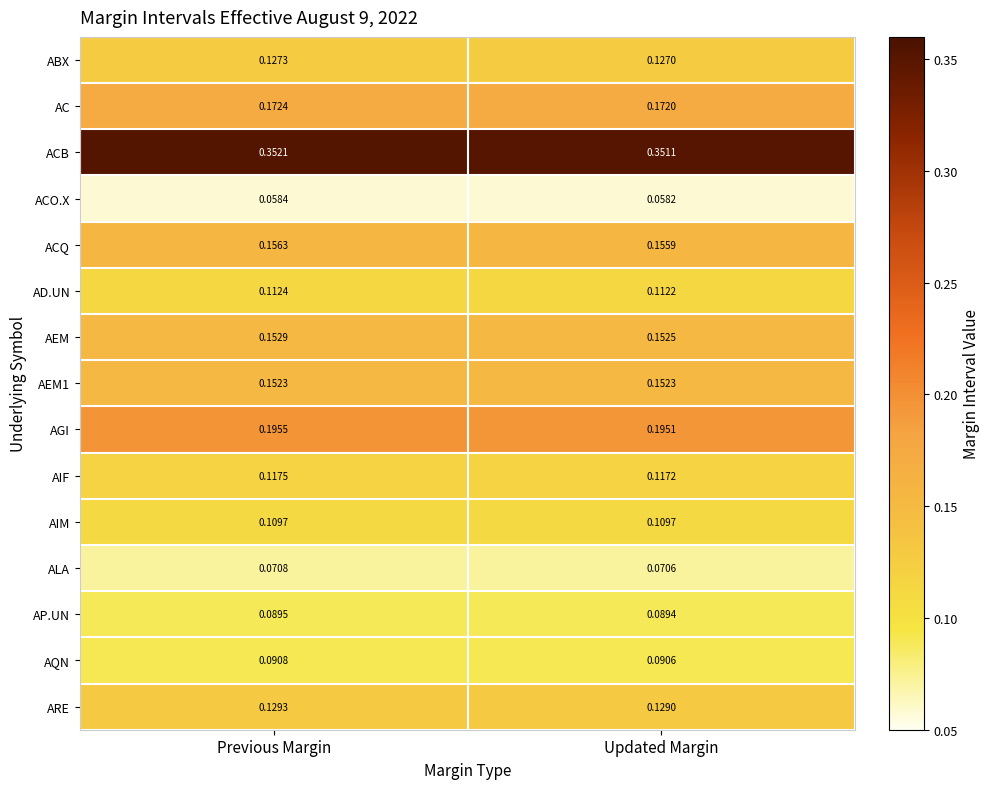

Which category has the highest value in the ACQ series?

Previous Margin